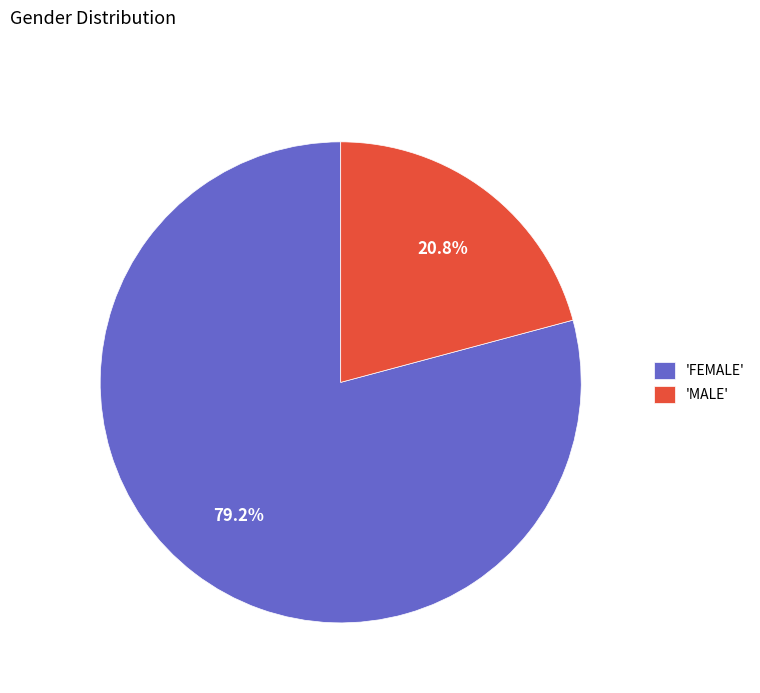

Which has a higher value, 'MALE' or 'FEMALE'?

'FEMALE'